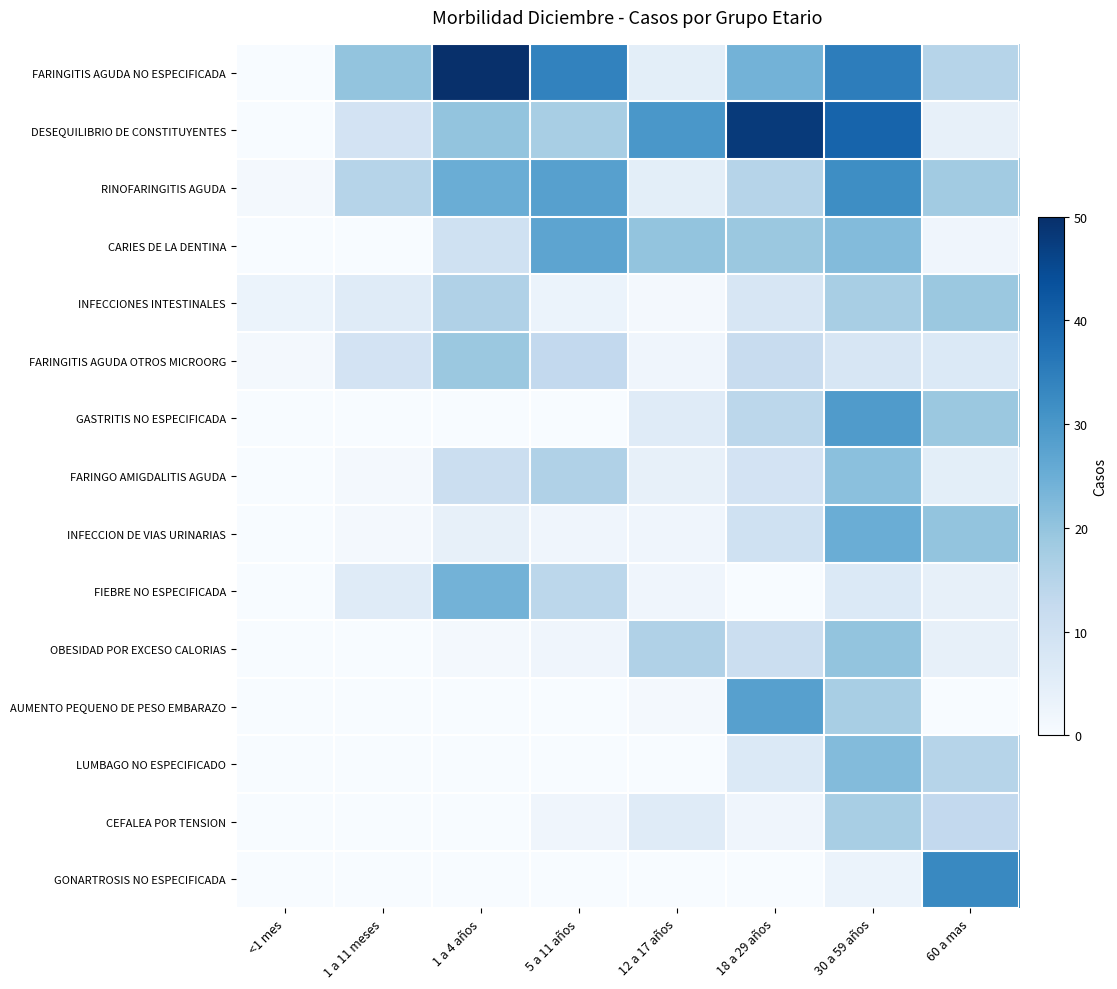

What is the greatest value displayed?

50